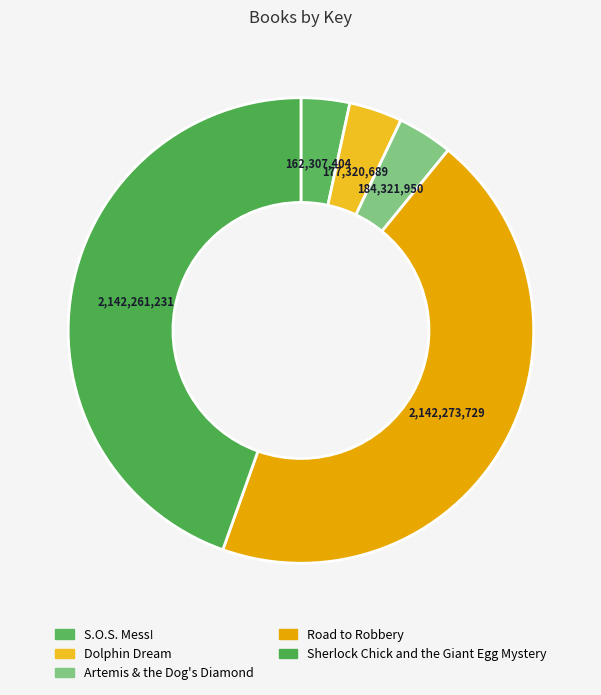

How many slices are in this pie chart?

5